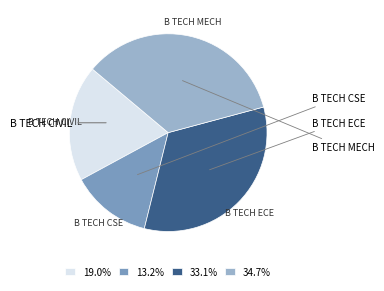

Is there a majority slice in this chart?

No